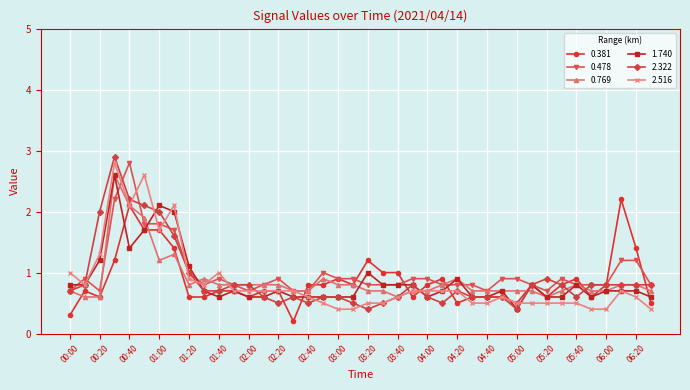

True or false: 2.516 has more than 2 points higher than both neighbors.

True